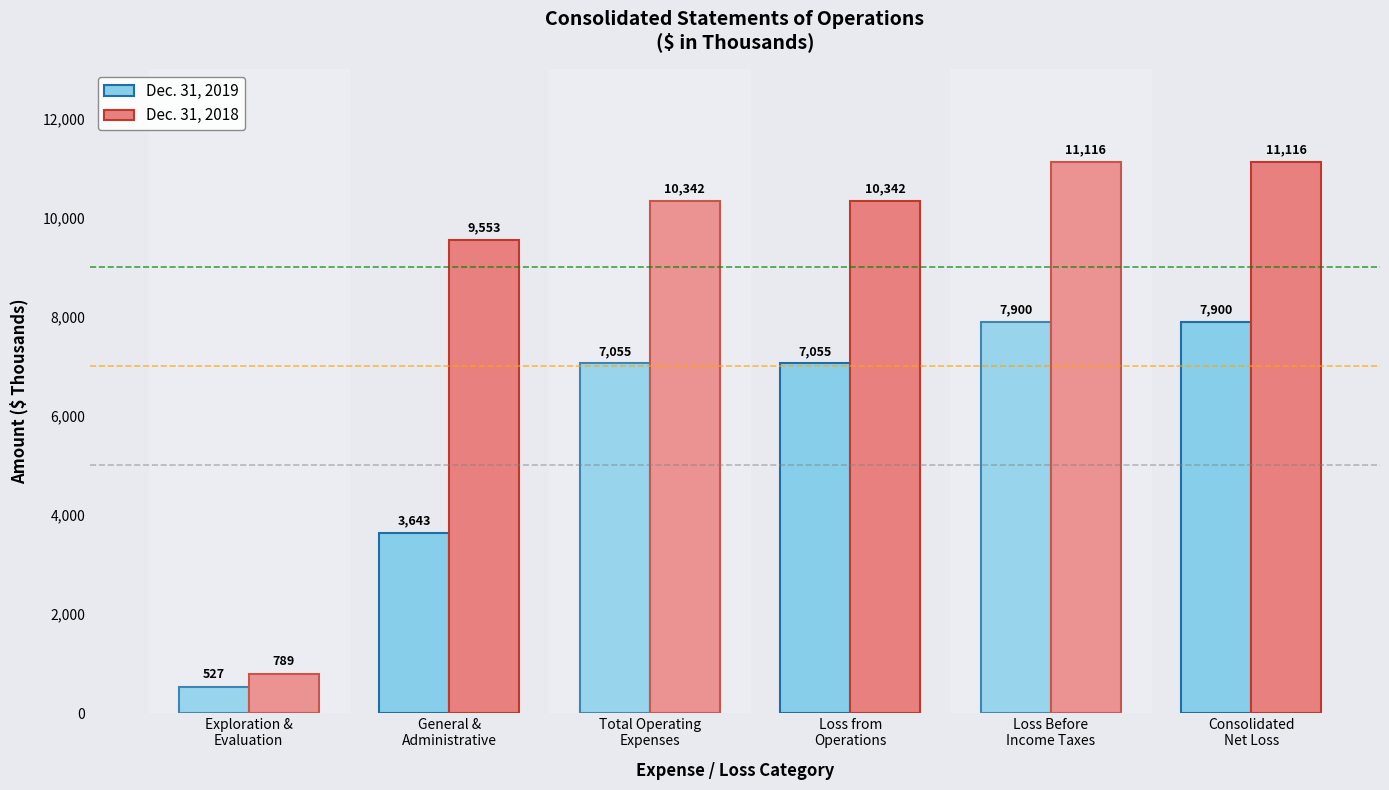

How many series are shown in this chart?

2